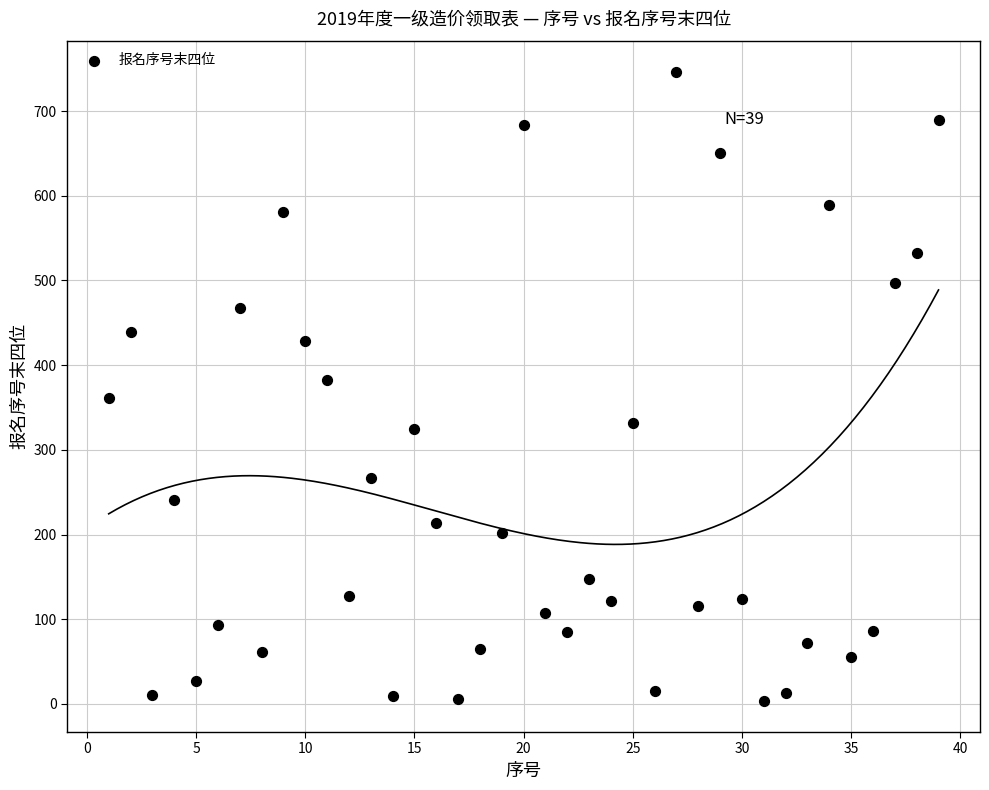

What is the range of X values (max minus min)?

38